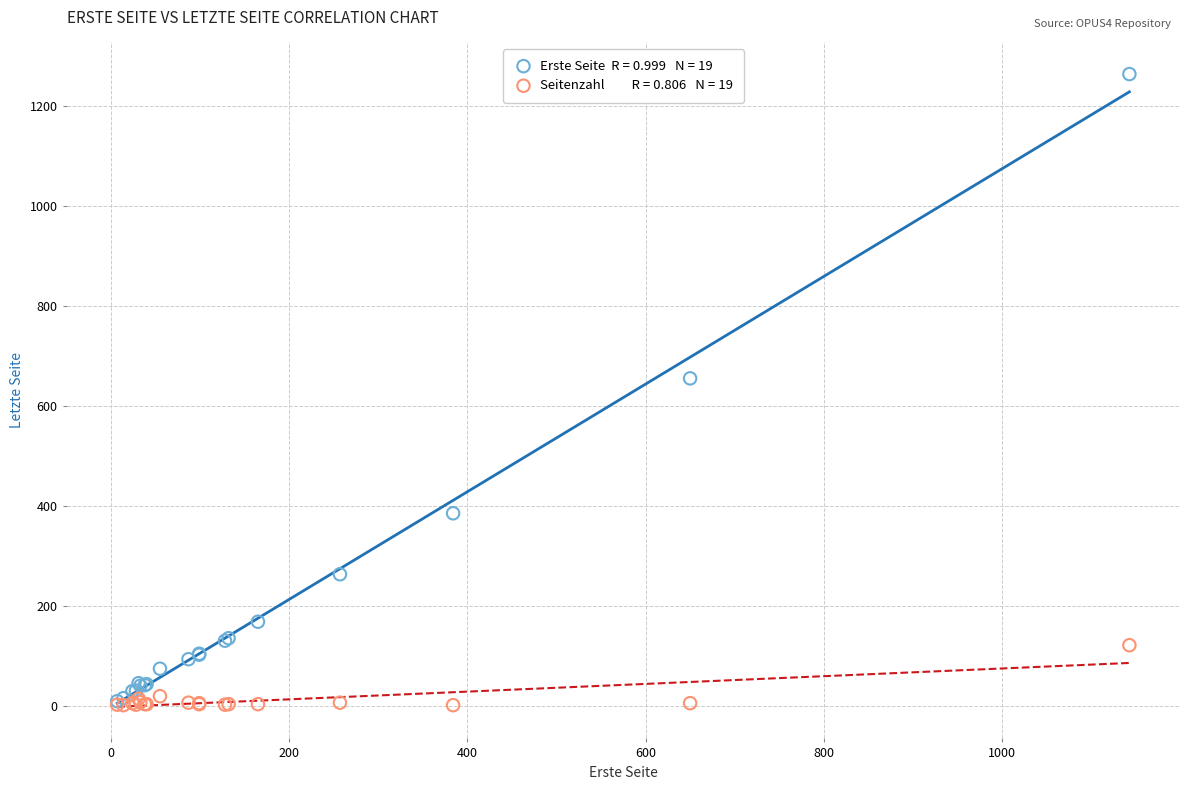

Across all series, what Y value is closest to 632?

655